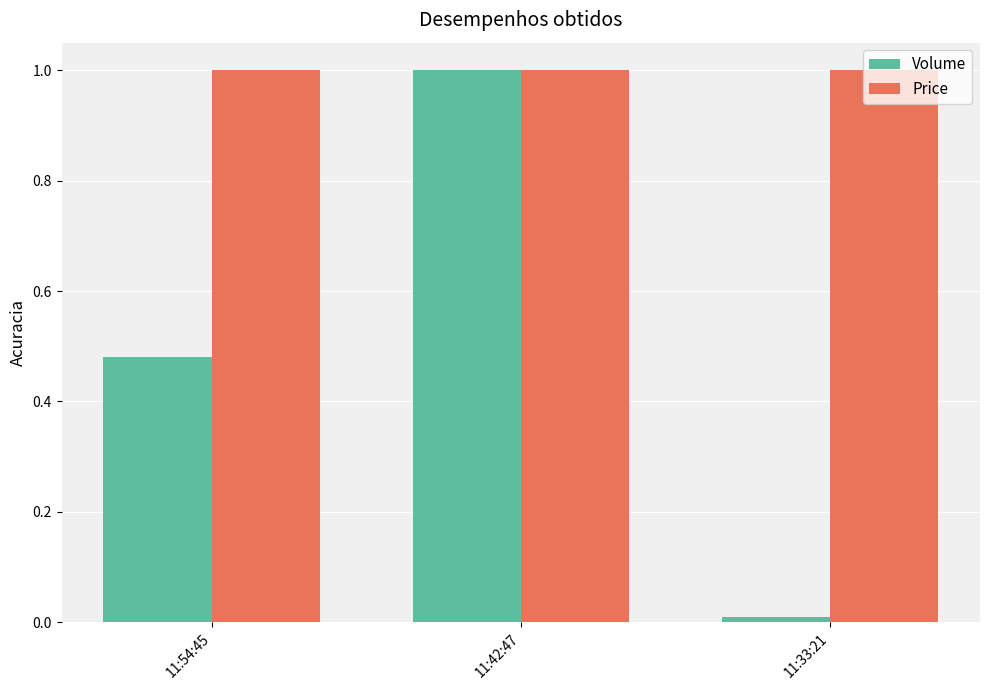

What is the average value of the Price series?

1.0